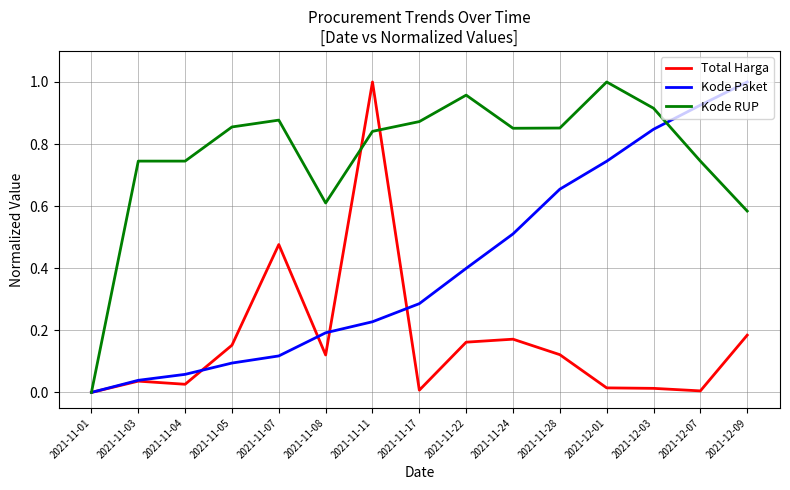

True or false: Total Harga has a value of 0.0 at 2021-12-07.

True